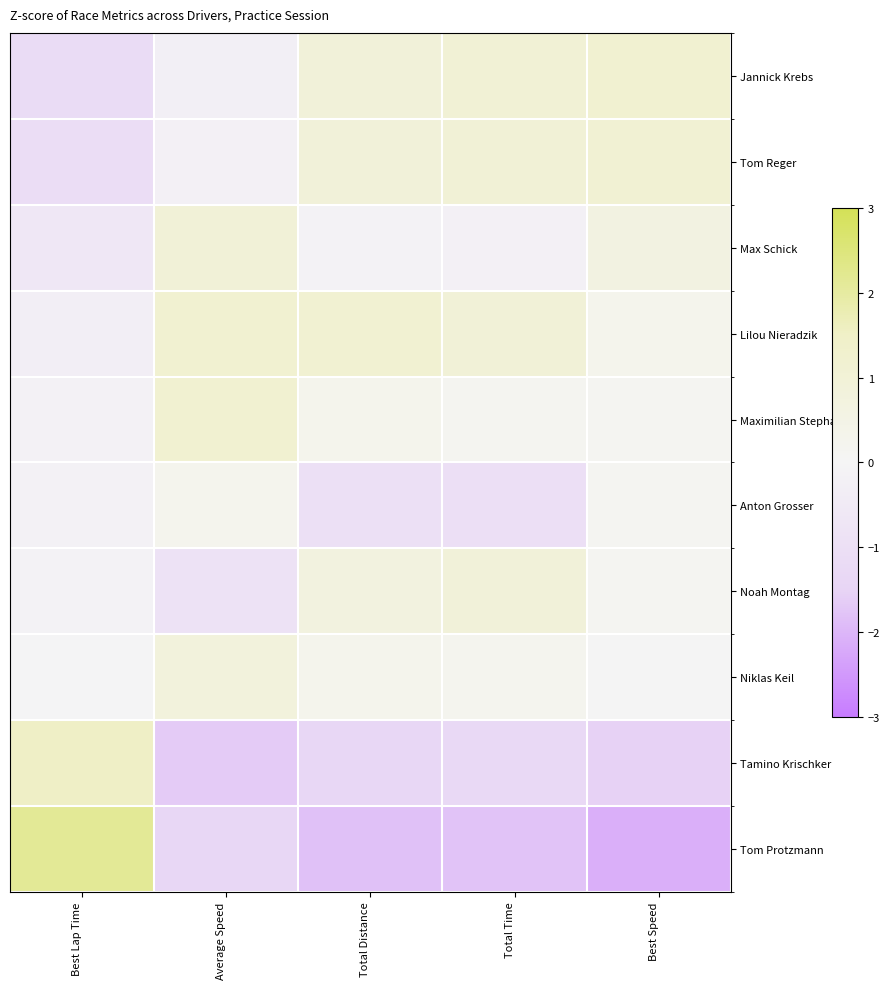

What is the difference between the highest and lowest values at Total Distance?

3.0